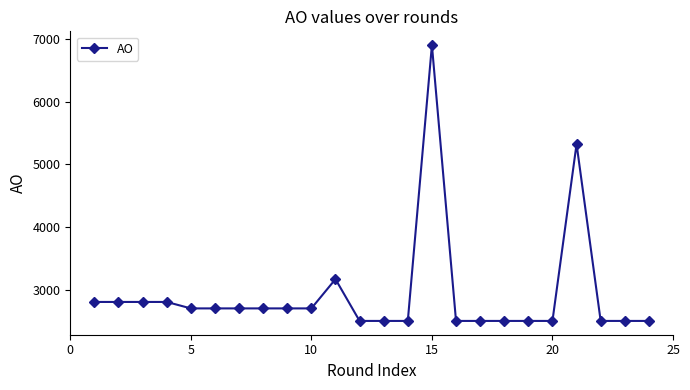

What is the difference between the maximum and second lowest values?

4402